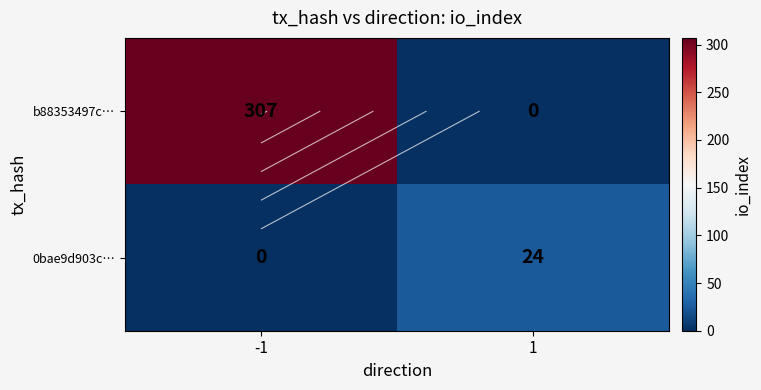

Between -1 and 1, which series saw the biggest shift?

b88353497c…